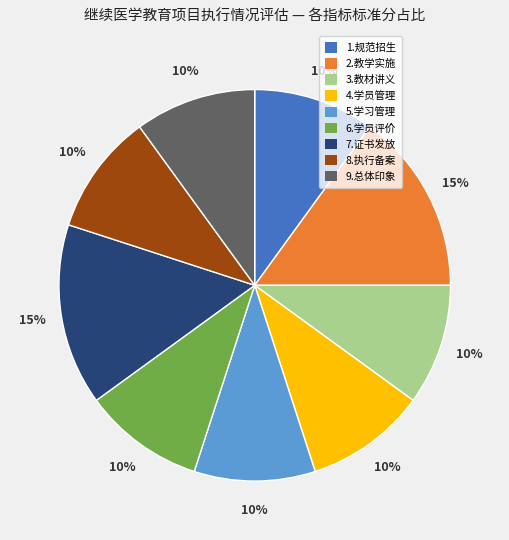

The 3.教材讲义 slice represents 10% of the pie. True or false?

True